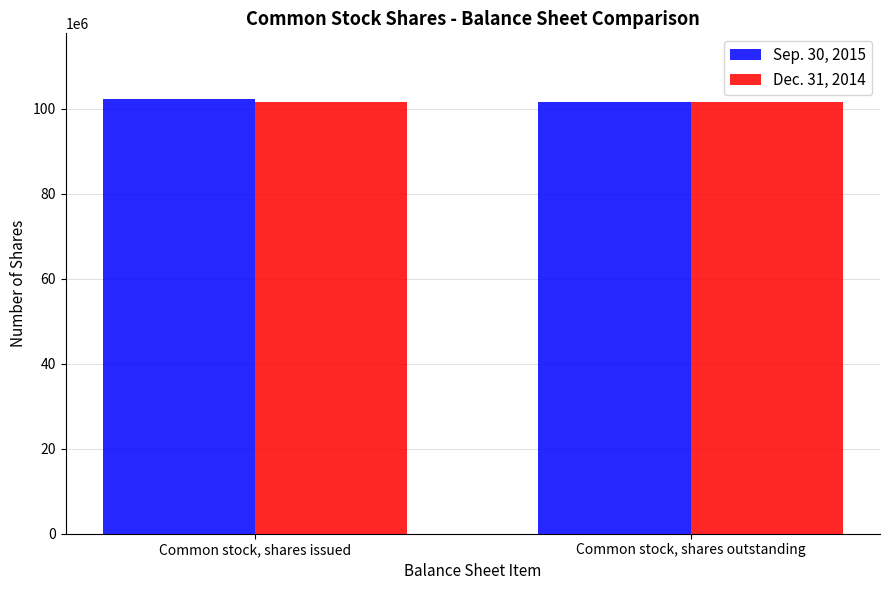

What is the value of the Sep. 30, 2015 bar at the 1st from the left?

102371591